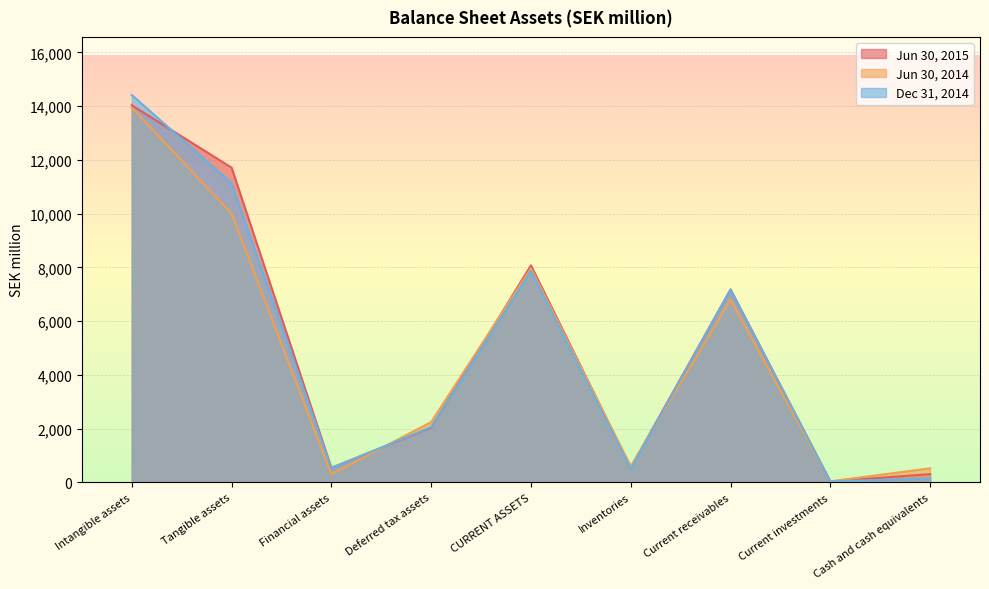

Is it true that Dec 31, 2014 equals 12154 at CURRENT ASSETS?

False